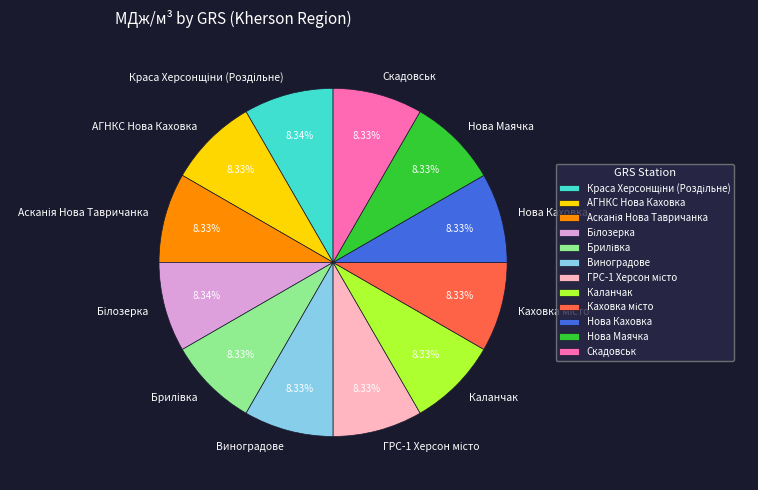

What percentage is the Виноградове slice, to the nearest percent?

8%